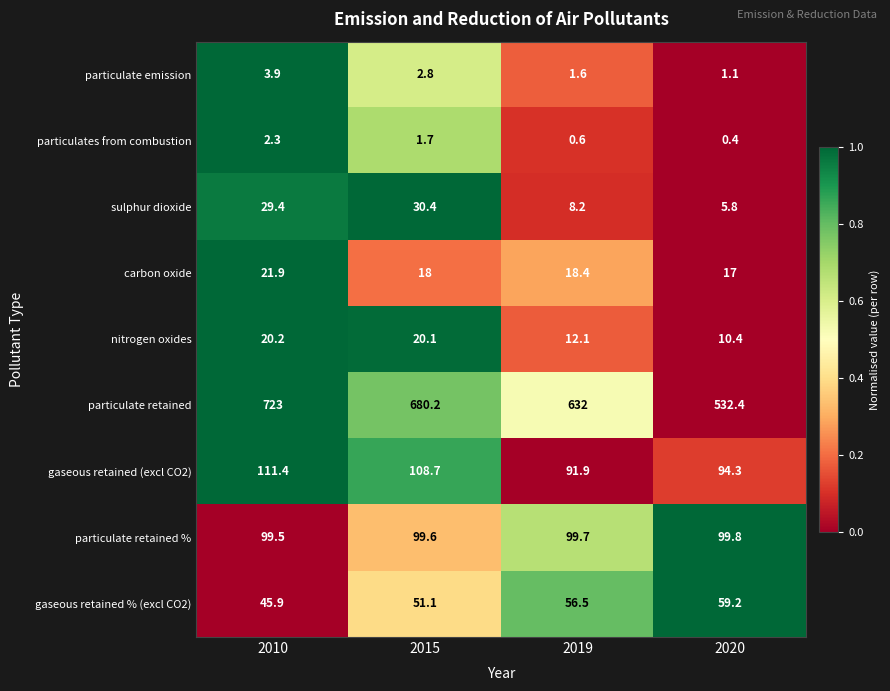

What is the total value across all series at 2020?

820.4